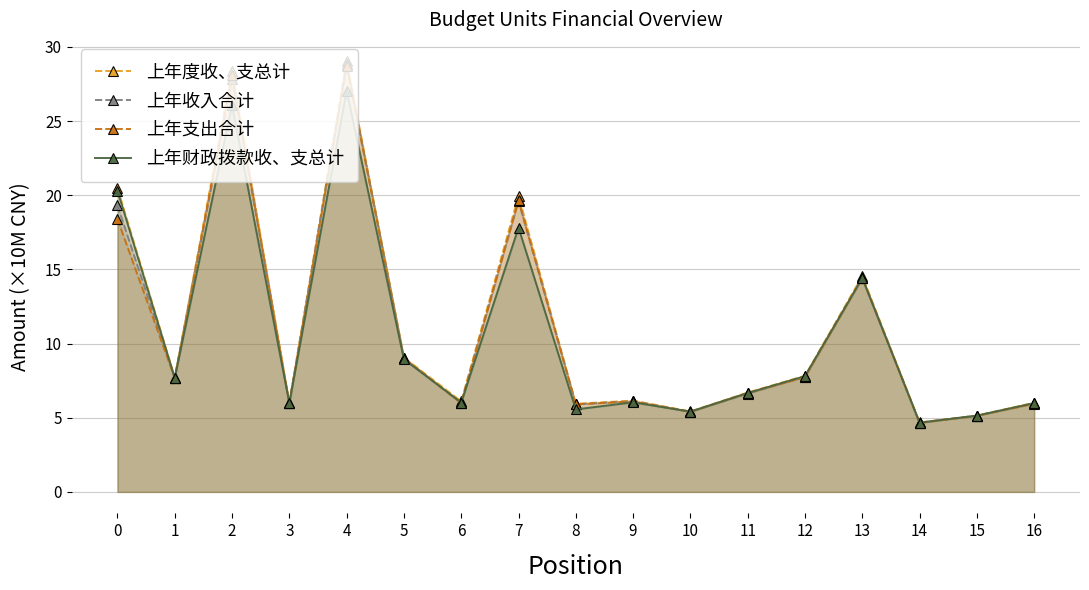

Reading right to left, what are all the values shown in this chart?

上年度收、支总计: 16=6.0	15=5.1	14=4.7	13=14.5	12=7.8	11=6.7	10=5.4	9=6.2	8=5.9	7=20.0	6=6.1	5=9.1	4=29.0	3=6.0	2=28.4	1=7.7	0=20.5
上年收入合计: 16=6.0	15=5.1	14=4.7	13=14.4	12=7.8	11=6.6	10=5.4	9=6.1	8=5.9	7=19.6	6=6.0	5=9.0	4=28.8	3=6.0	2=27.8	1=7.7	0=19.3
上年支出合计: 16=5.9	15=5.1	14=4.7	13=14.4	12=7.7	11=6.7	10=5.4	9=6.1	8=5.9	7=19.6	6=6.0	5=9.0	4=28.7	3=6.0	2=28.1	1=7.7	0=18.4
上年财政拨款收、支总计: 16=6.0	15=5.1	14=4.7	13=14.4	12=7.8	11=6.7	10=5.4	9=6.0	8=5.6	7=17.8	6=6.0	5=8.9	4=27.0	3=6.0	2=26.1	1=7.7	0=20.3